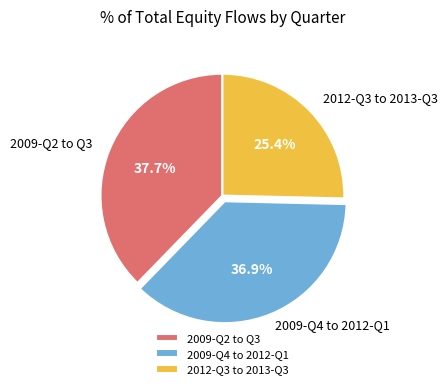

Does 2009-Q2 to Q3 account for over 50% of the chart?

No